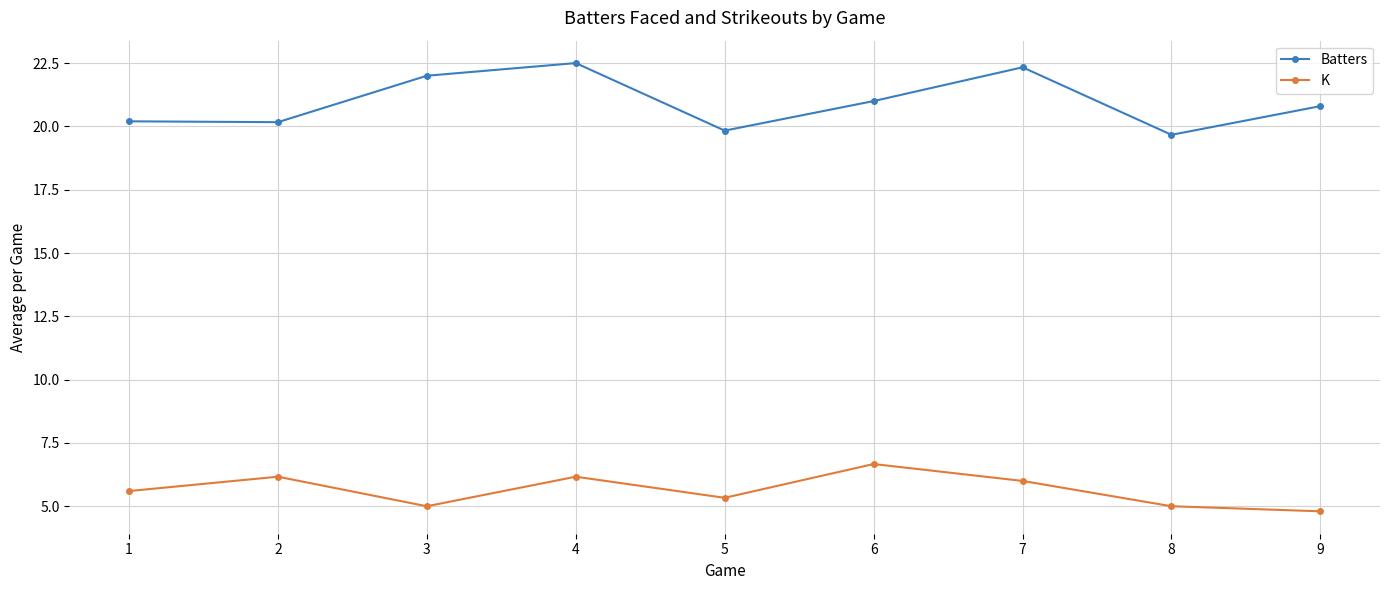

Rank the series by their average value, from highest to lowest.

Batters, K